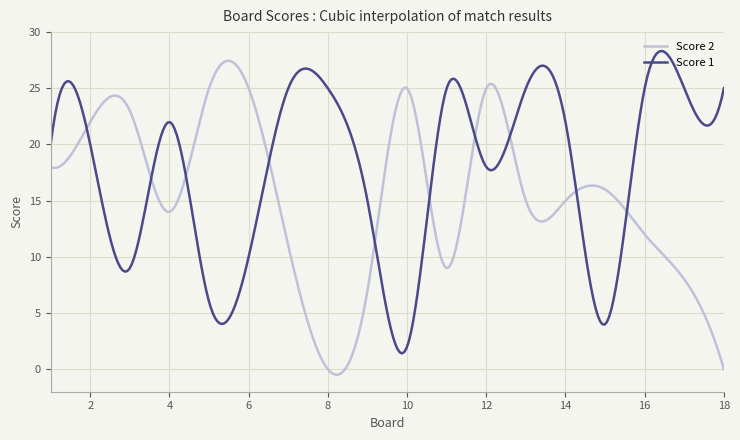

List the series in order of their overall mean, lowest first.

Score 2, Score 1